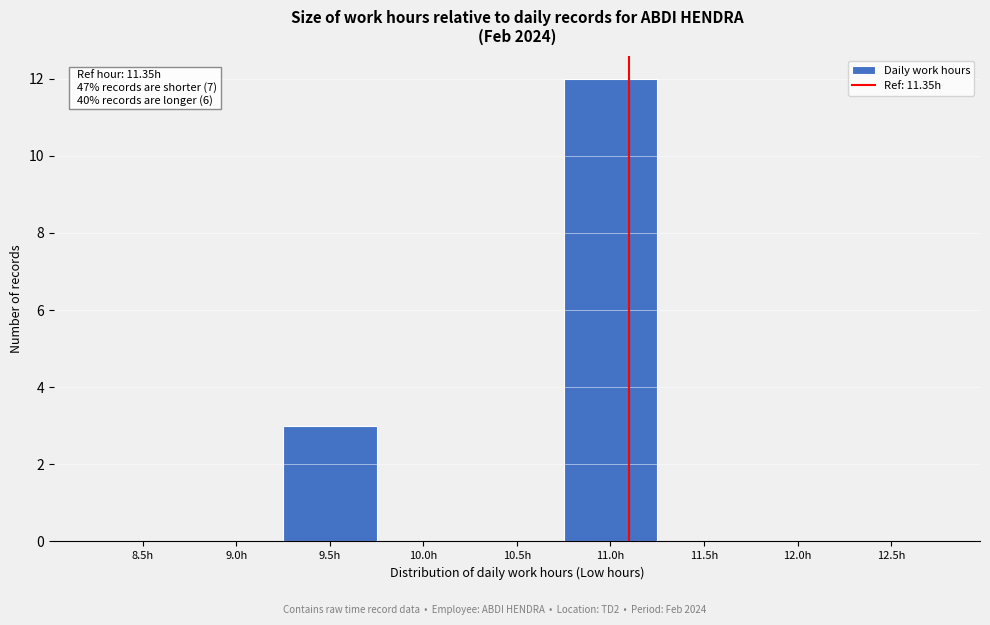

Reading left to right, list all the values displayed in this chart.

8.5h=0	9.0h=0	9.5h=3	10.0h=0	10.5h=0	11.0h=12	11.5h=0	12.0h=0	12.5h=0